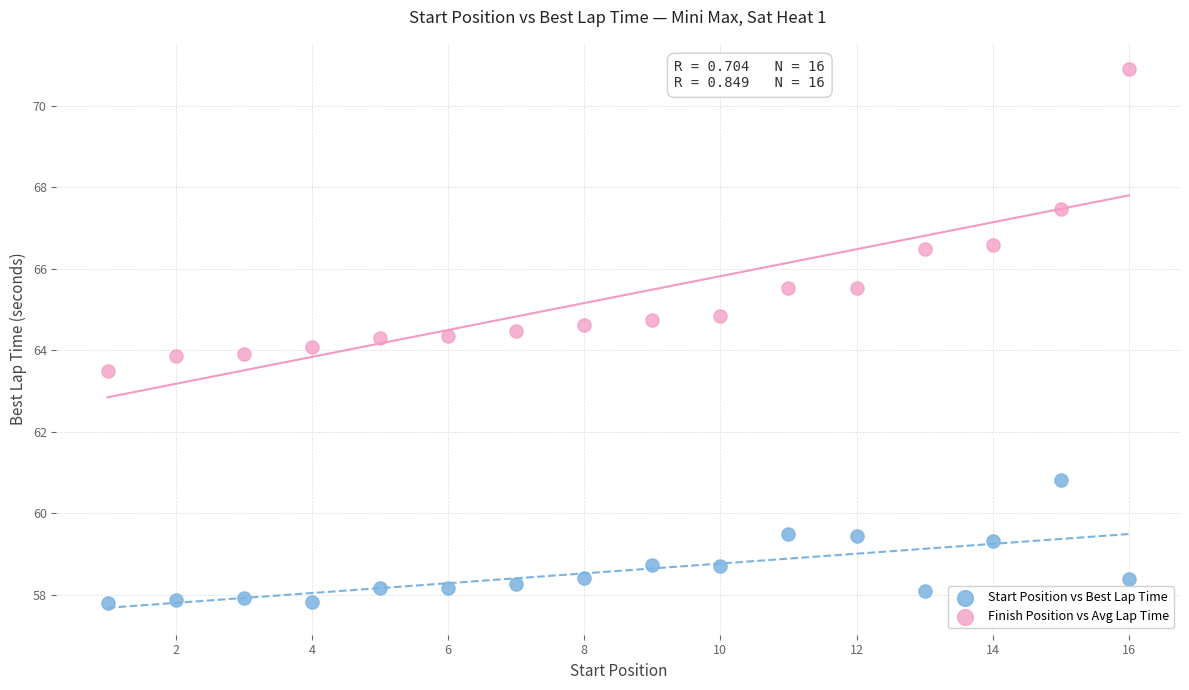

Which series has the largest Y range (max minus min)?

Finish Position vs Avg Lap Time